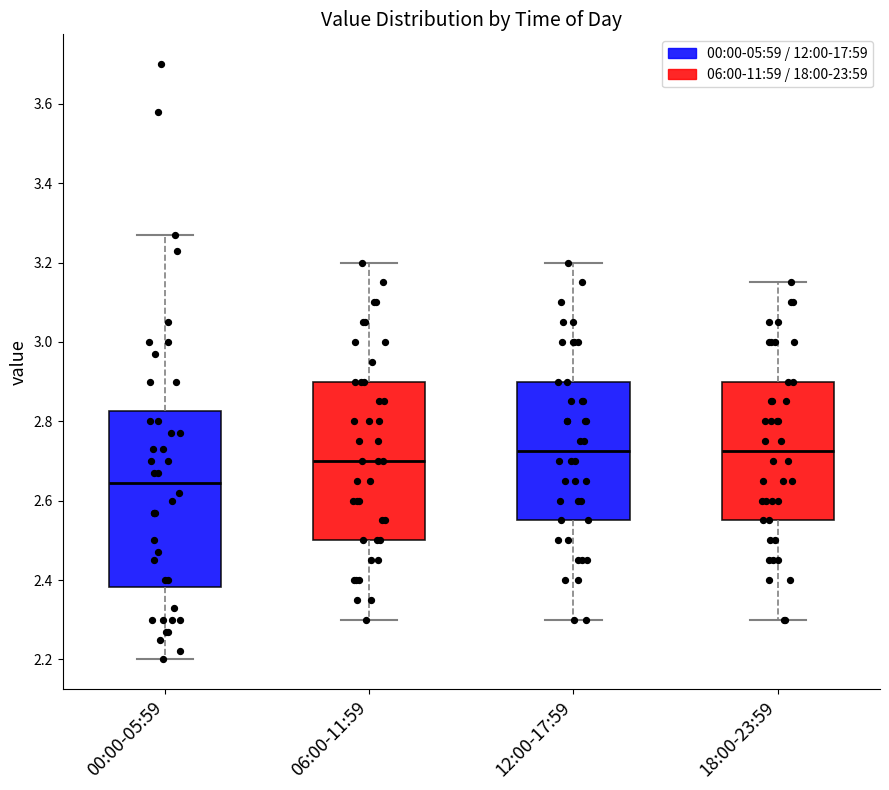

Comparing the boxes themselves (not the whiskers), which one is the tallest?

00:00-05:59